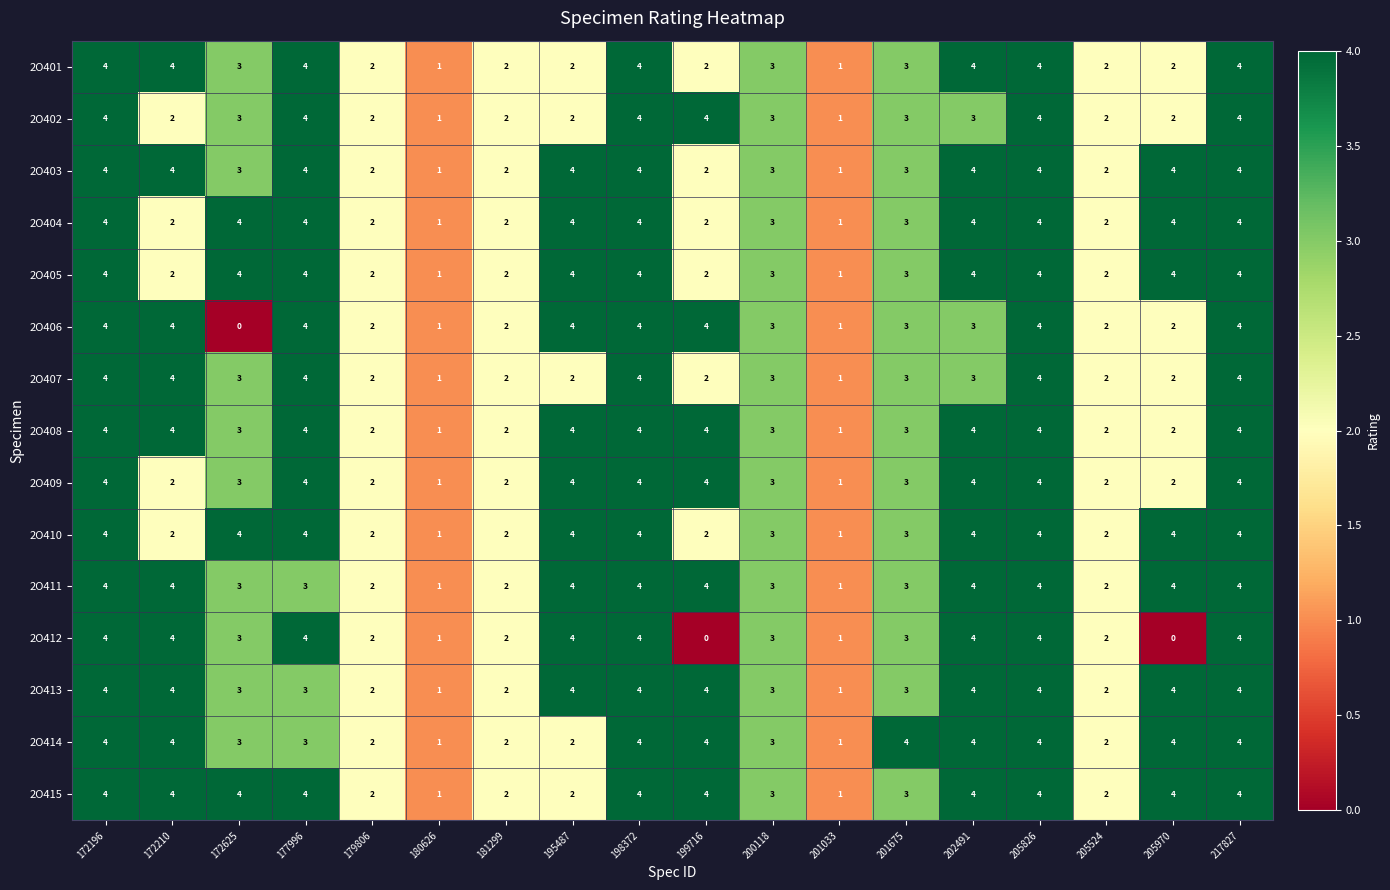

How many series are shown in this chart?

15